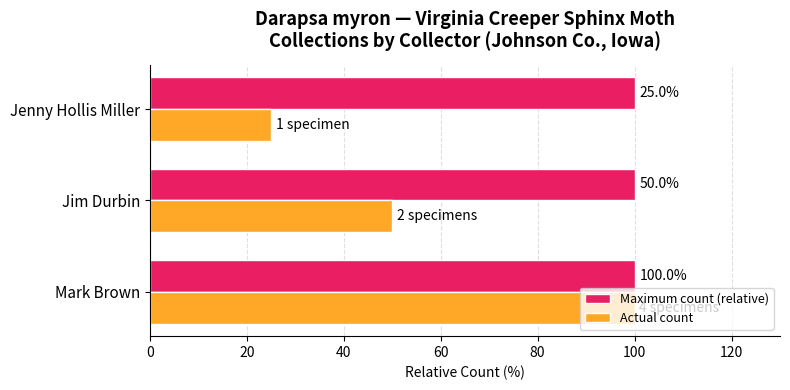

The Actual count series shows 25 at Jenny Hollis Miller. True or false?

True